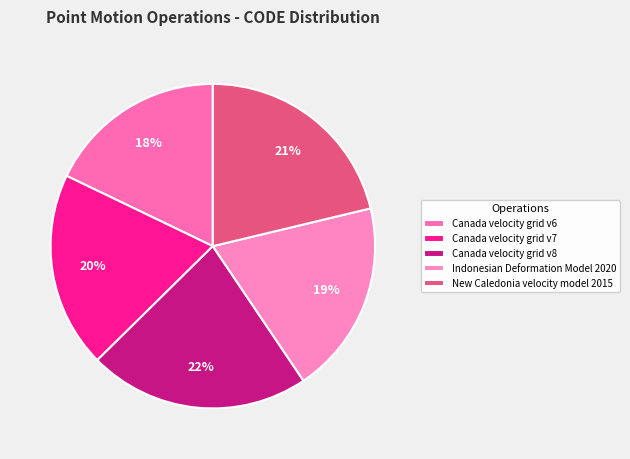

What is the ratio of the value at Canada velocity grid v8 to the value at Canada velocity grid v7?

1.1